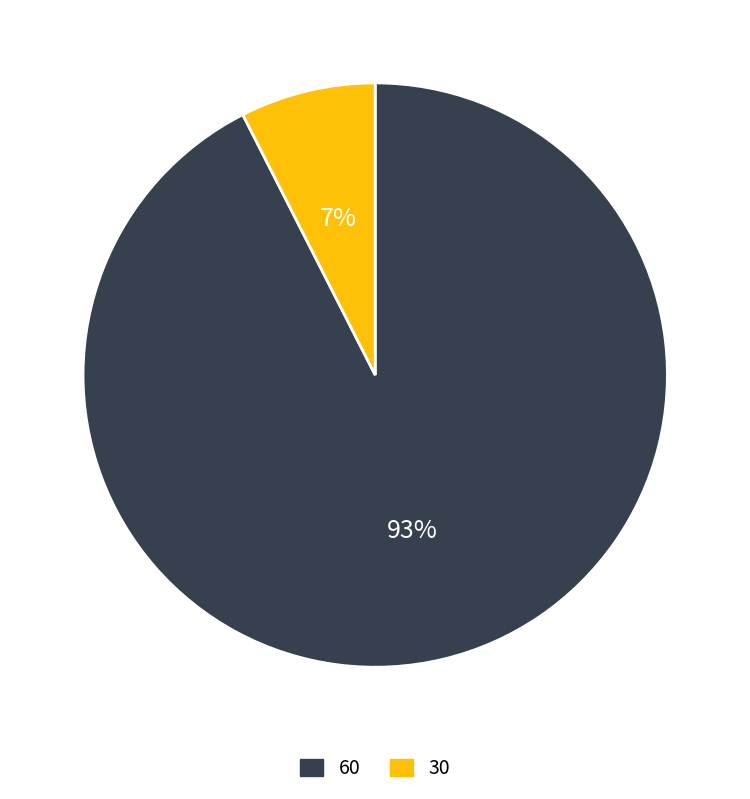

Is there a majority slice in this chart?

Yes